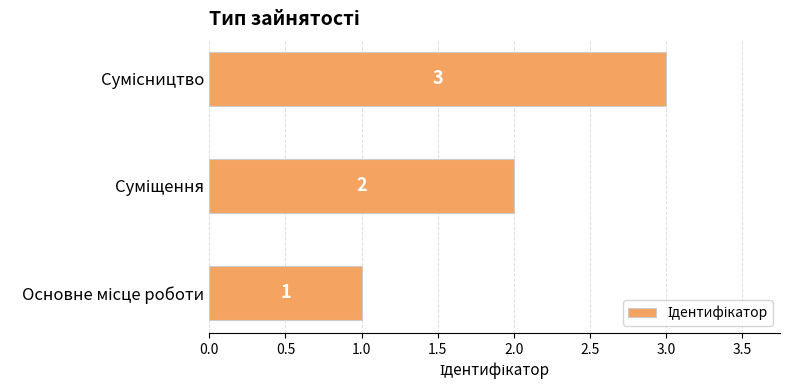

Count the values in the range 1 to 3.

3